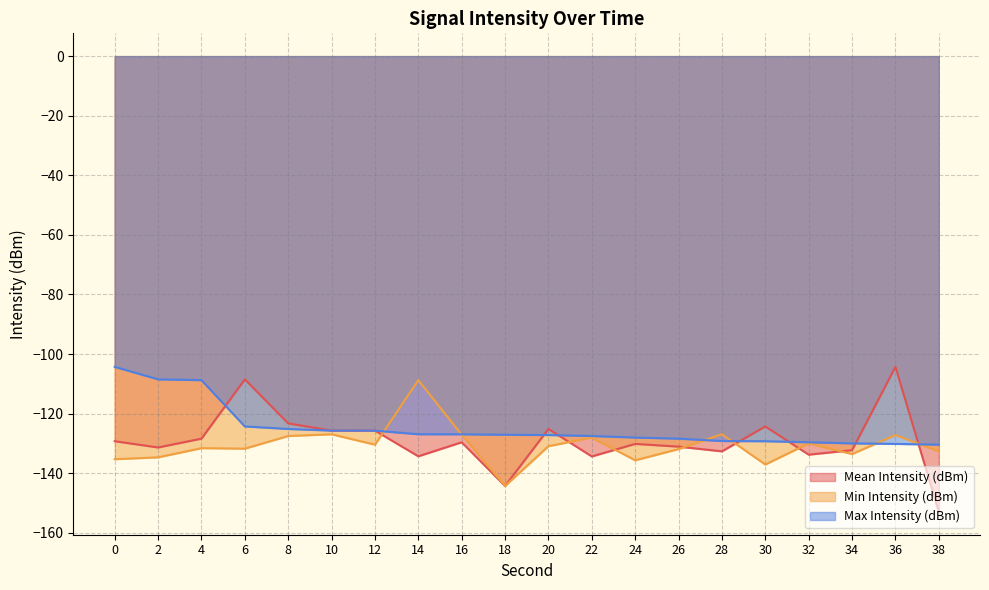

What is the total value across all series at 6?

-364.6